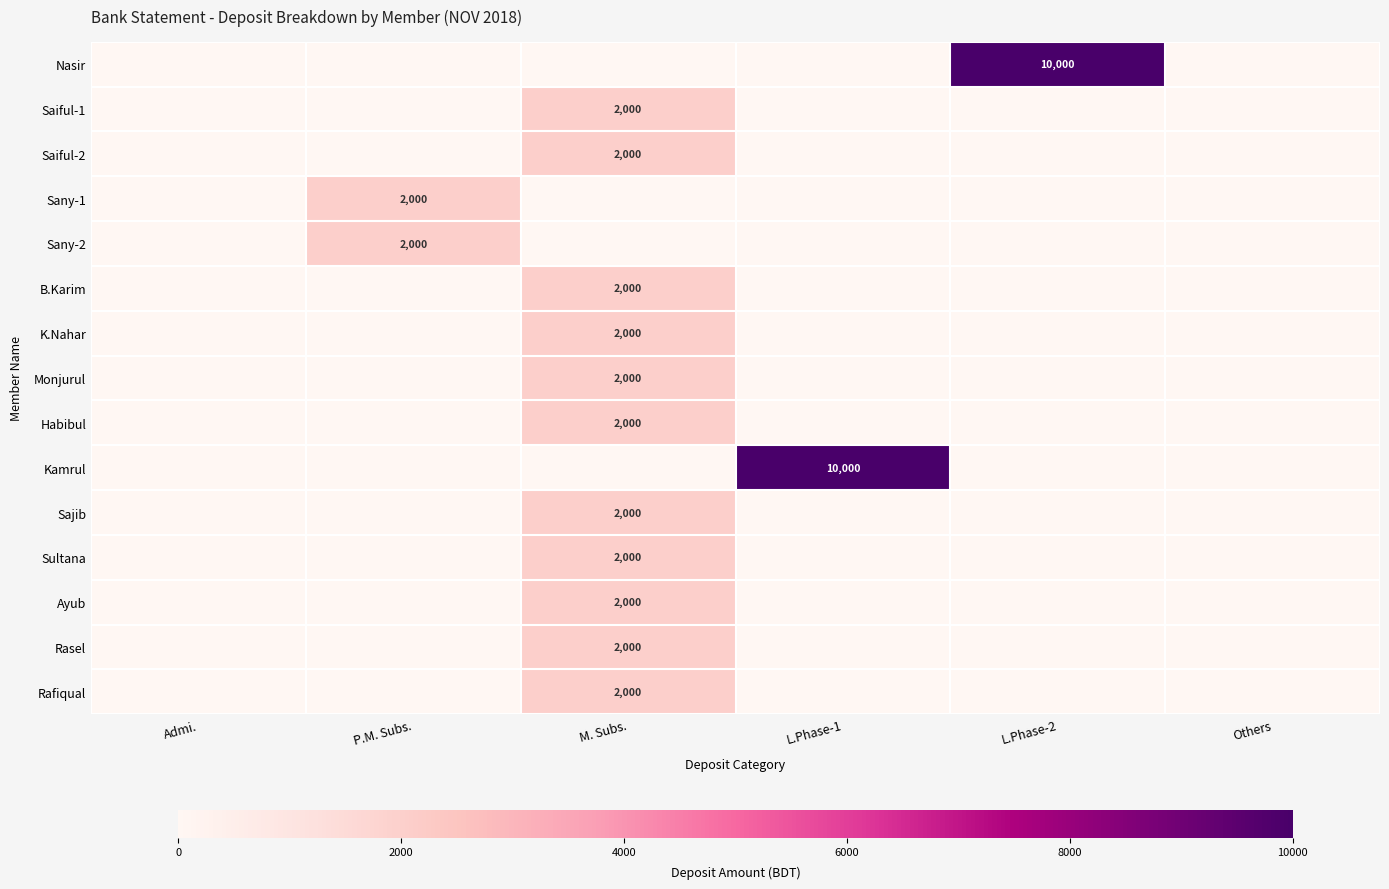

The value of Monjurul at M. Subs. is 3087. True or false?

False